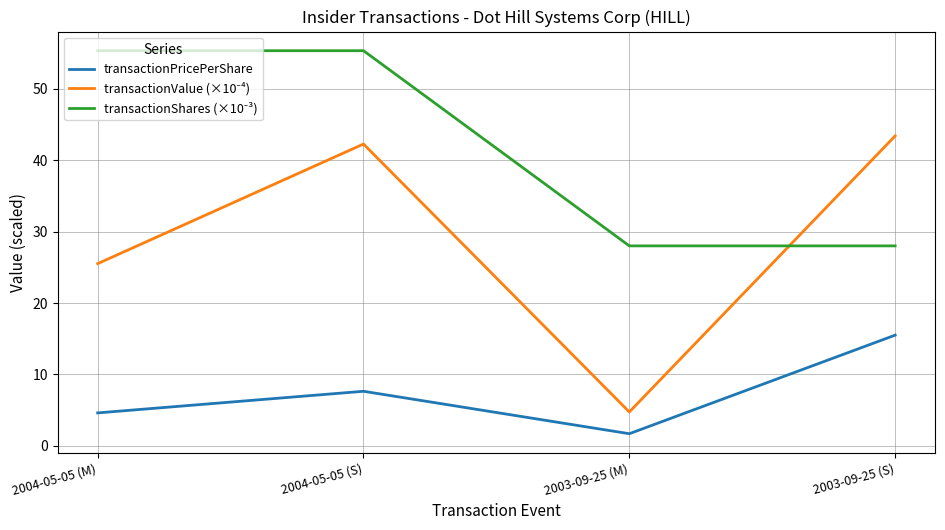

Rank the categories by transactionPricePerShare value from lowest to highest.

2003-09-25 (M), 2004-05-05 (M), 2004-05-05 (S), 2003-09-25 (S)